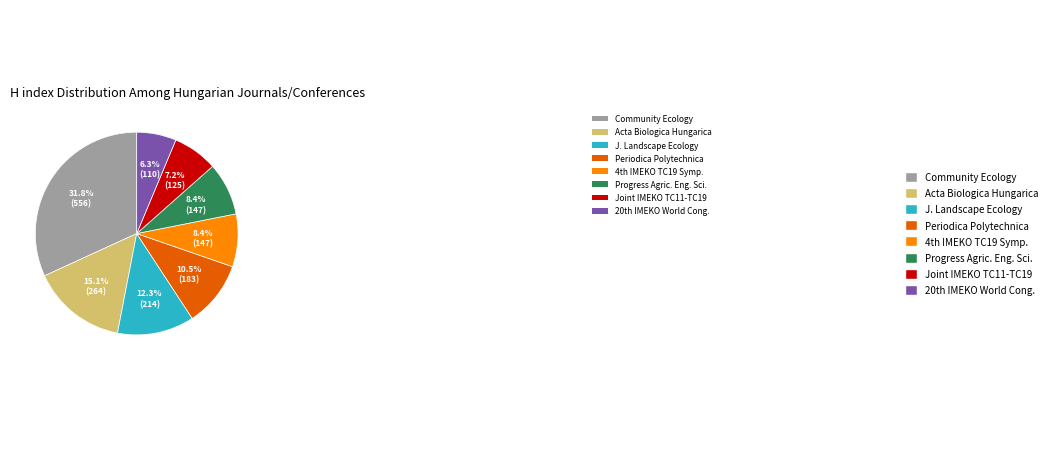

Count the number of slices in the pie.

8